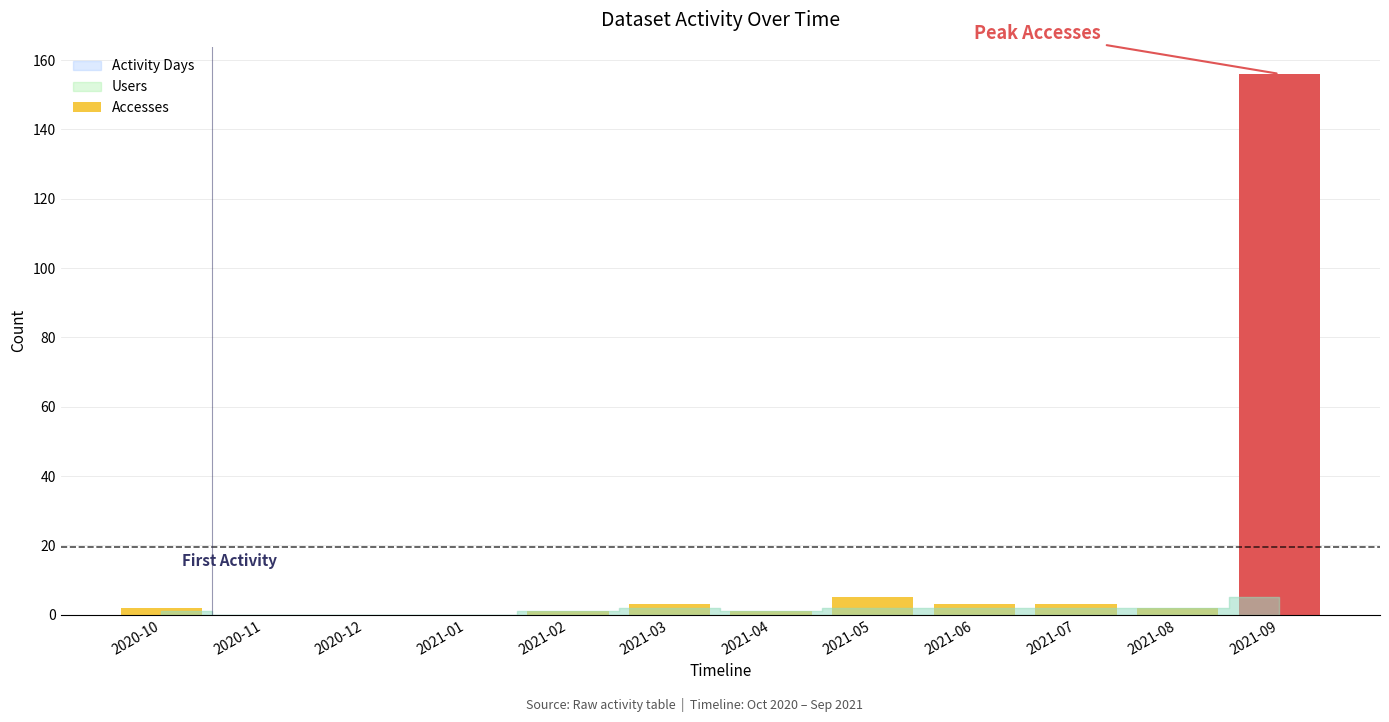

What is the difference between the values at 2021-06 and 2021-05?

2